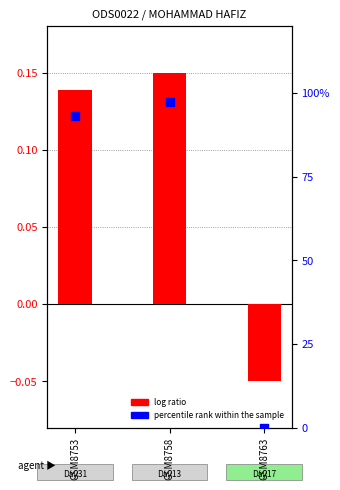

What is the total value across all series at GSM8763?

-0.1